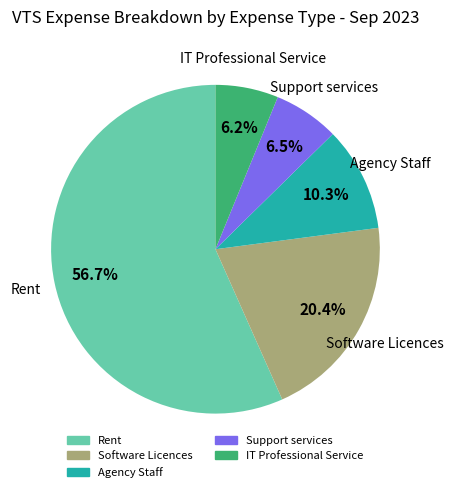

Is there a majority slice in this chart?

Yes